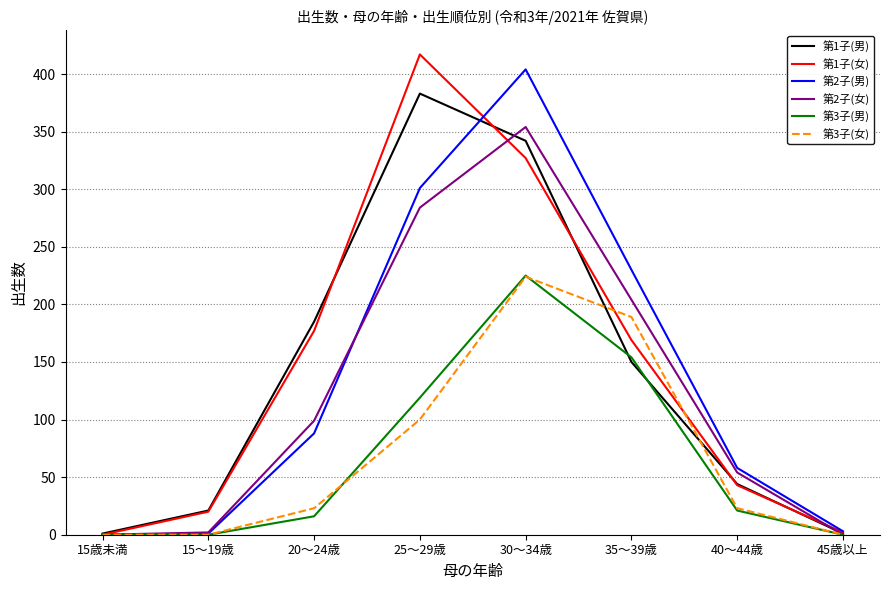

Does the chart display data point markers on the line(s)?

No